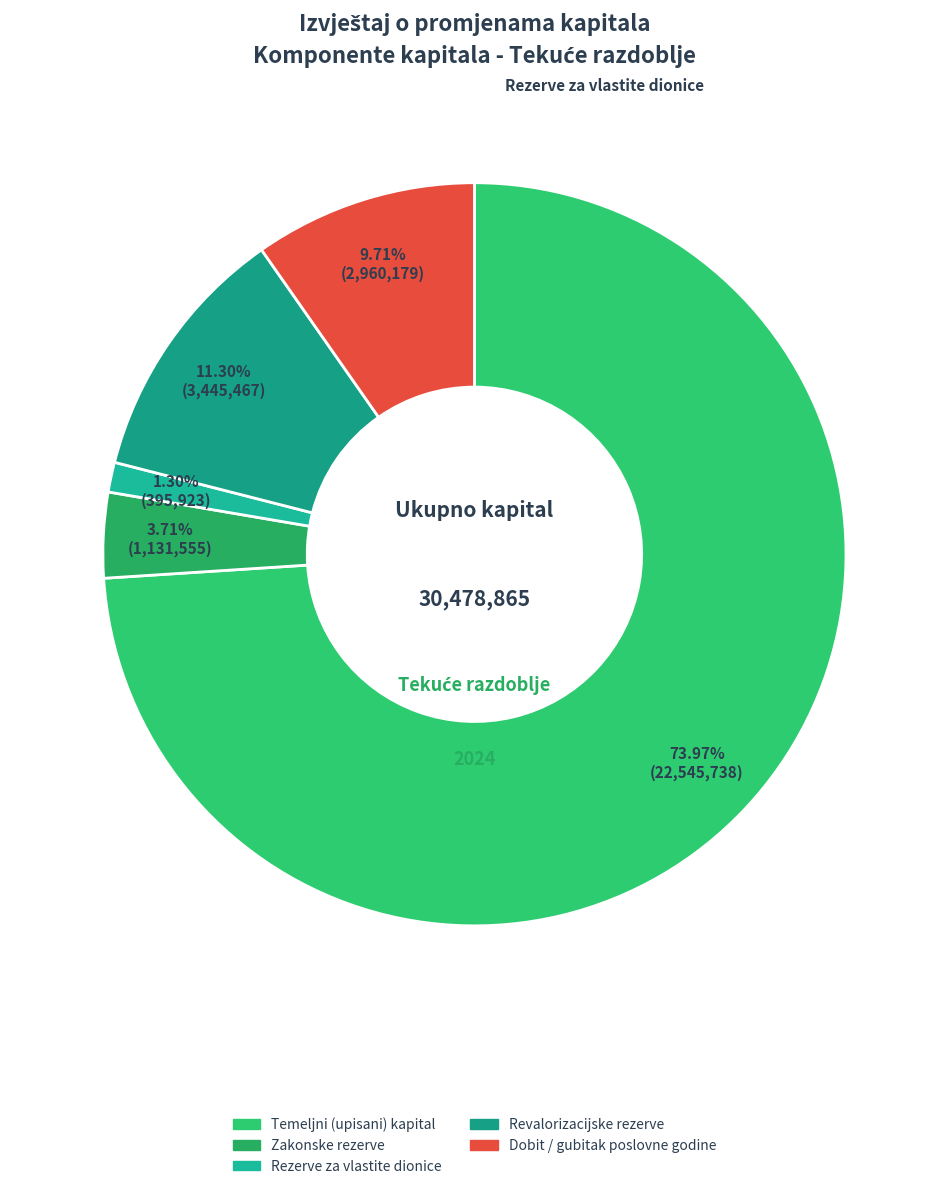

What percentage is the Revalorizacijske rezerve slice, to the nearest percent?

11%